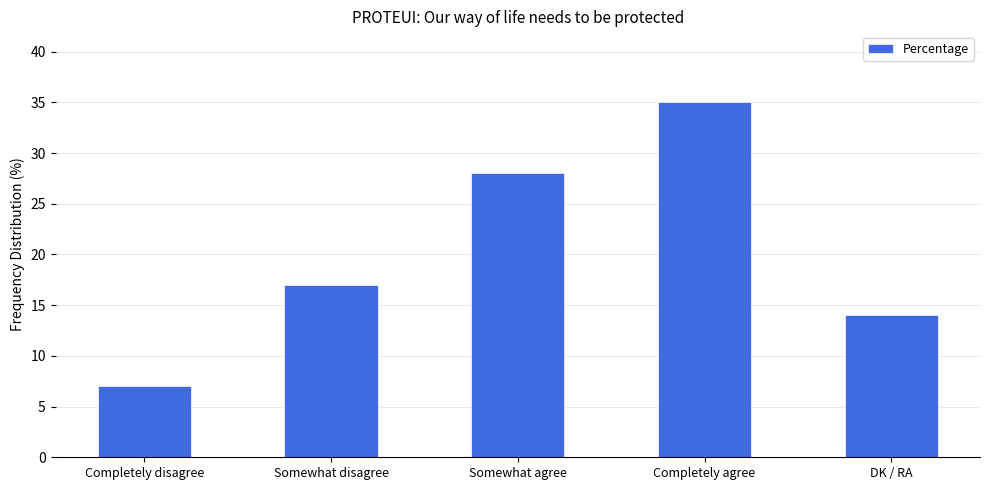

True or false: the data shows 19 at Completely agree.

False